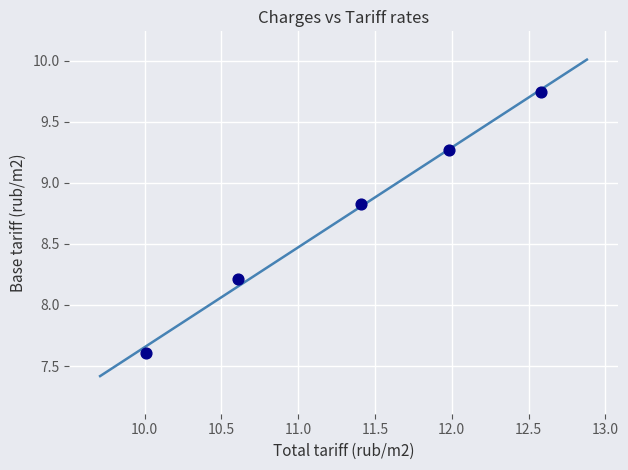

What is the average Y value?

8.7